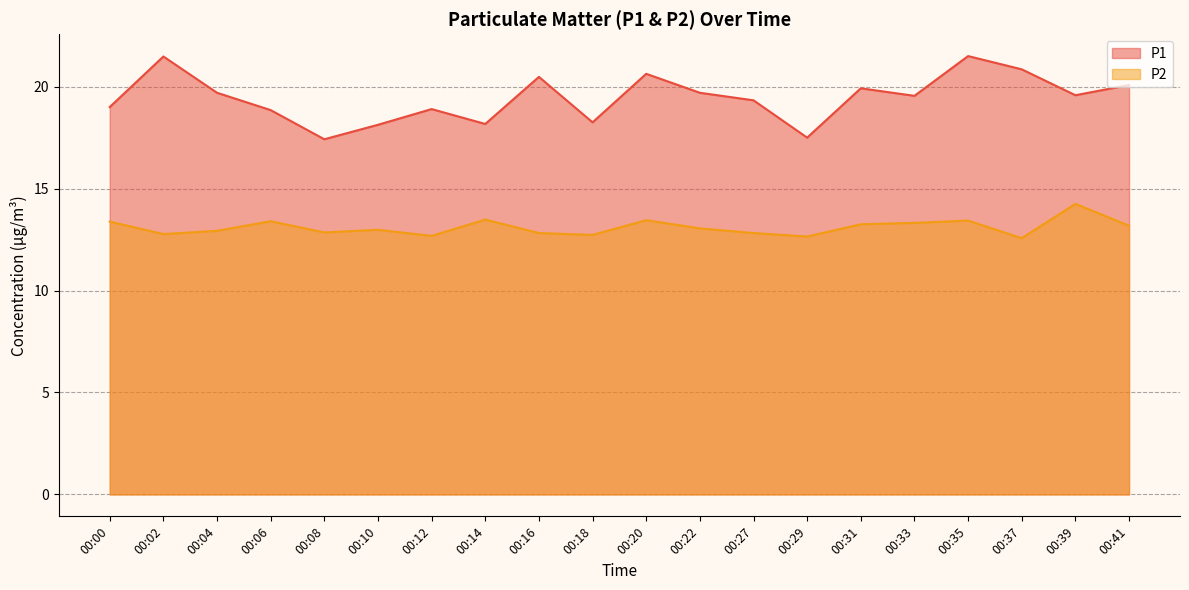

Where is the first local minimum for P2?

00:02